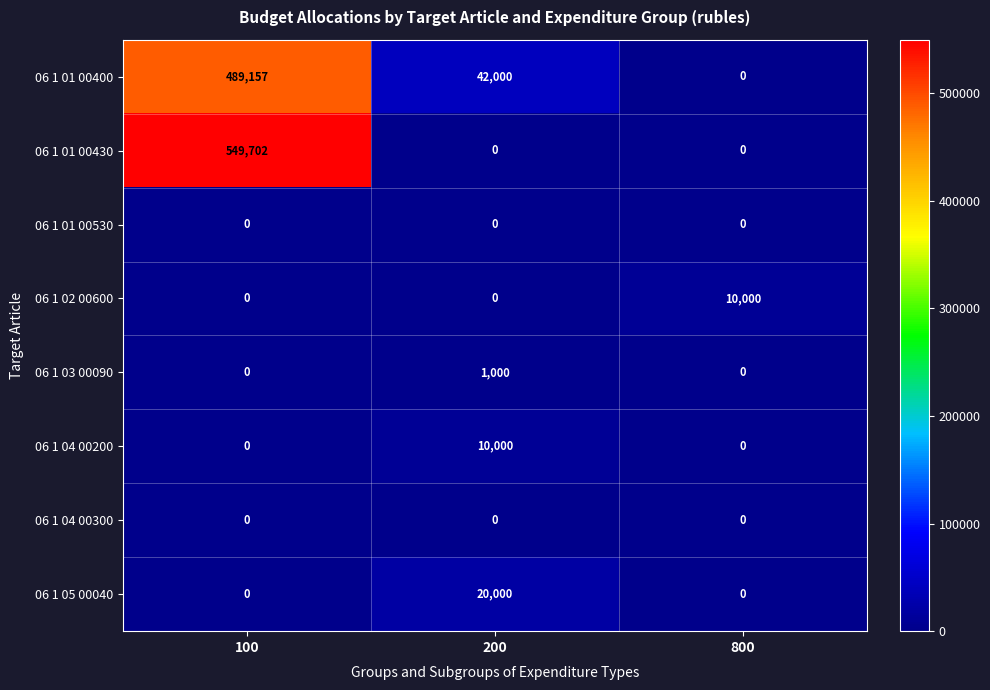

Is the value of 06 1 01 00430 at 200 greater than the value of 06 1 02 00600 at 800?

No